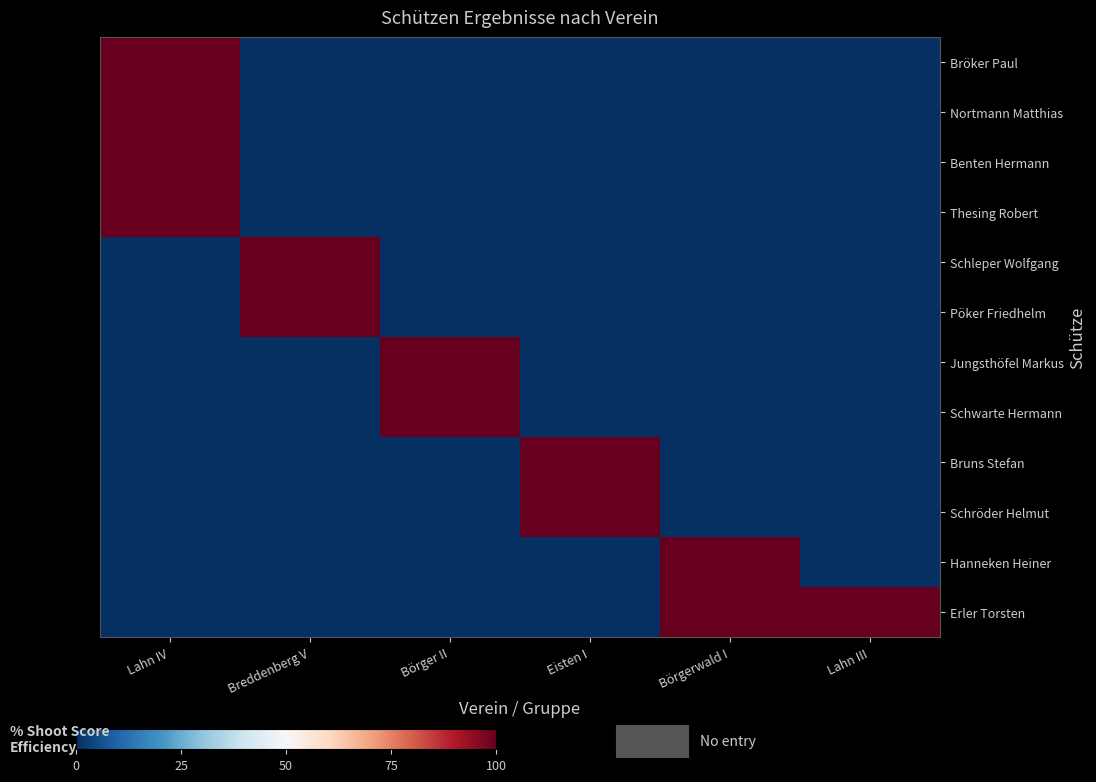

Reading right to left, transcribe all the data shown in this chart.

Bröker Paul: Lahn III=0	Börgerwald I=0	Eisten I=0	Börger II=0	Breddenberg V=0	Lahn IV=100
Nortmann Matthias: Lahn III=0	Börgerwald I=0	Eisten I=0	Börger II=0	Breddenberg V=0	Lahn IV=100
Benten Hermann: Lahn III=0	Börgerwald I=0	Eisten I=0	Börger II=0	Breddenberg V=0	Lahn IV=100
Thesing Robert: Lahn III=0	Börgerwald I=0	Eisten I=0	Börger II=0	Breddenberg V=0	Lahn IV=100
Schleper Wolfgang: Lahn III=0	Börgerwald I=0	Eisten I=0	Börger II=0	Breddenberg V=100	Lahn IV=0
Pöker Friedhelm: Lahn III=0	Börgerwald I=0	Eisten I=0	Börger II=0	Breddenberg V=100	Lahn IV=0
Jungsthöfel Markus: Lahn III=0	Börgerwald I=0	Eisten I=0	Börger II=100	Breddenberg V=0	Lahn IV=0
Schwarte Hermann: Lahn III=0	Börgerwald I=0	Eisten I=0	Börger II=100	Breddenberg V=0	Lahn IV=0
Bruns Stefan: Lahn III=0	Börgerwald I=0	Eisten I=100	Börger II=0	Breddenberg V=0	Lahn IV=0
Schröder Helmut: Lahn III=0	Börgerwald I=0	Eisten I=100	Börger II=0	Breddenberg V=0	Lahn IV=0
Hanneken Heiner: Lahn III=0	Börgerwald I=100	Eisten I=0	Börger II=0	Breddenberg V=0	Lahn IV=0
Erler Torsten: Lahn III=100	Börgerwald I=100	Eisten I=0	Börger II=0	Breddenberg V=0	Lahn IV=0